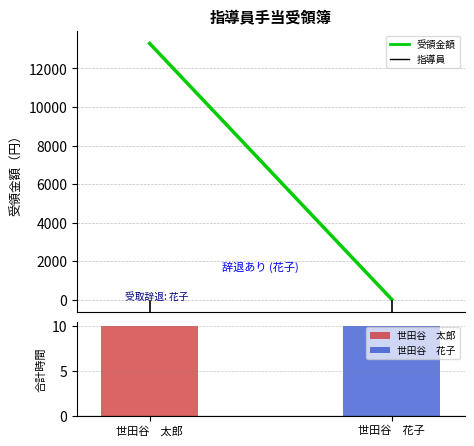

What is the label of the 2nd bar from the right?

世田谷　太郎